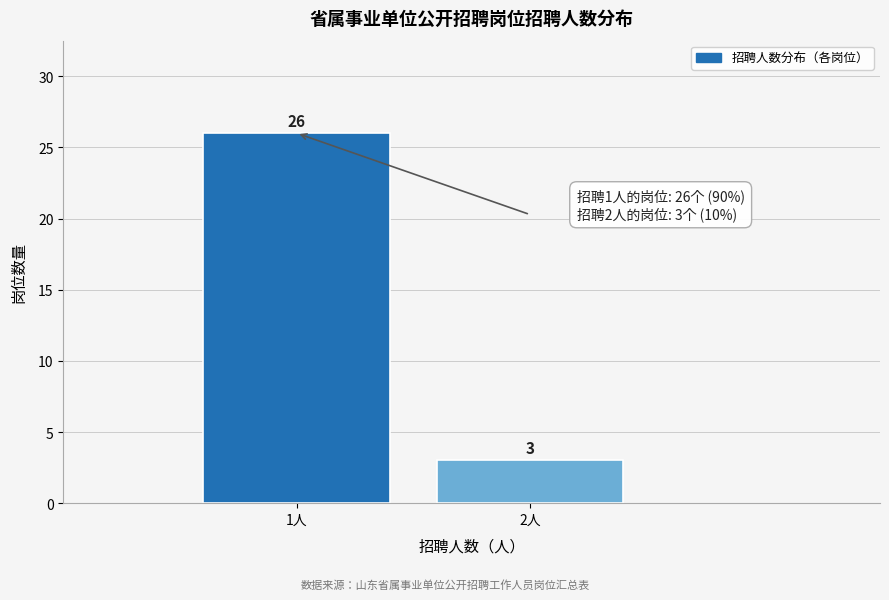

Reading left to right, transcribe all the data shown in this chart.

26	3